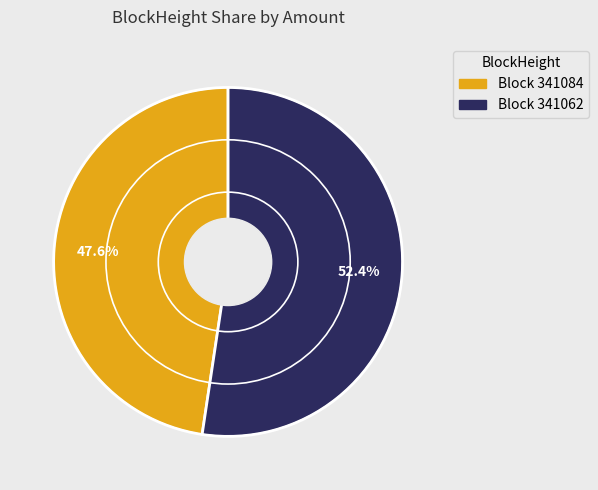

How many slices are in this pie chart?

2